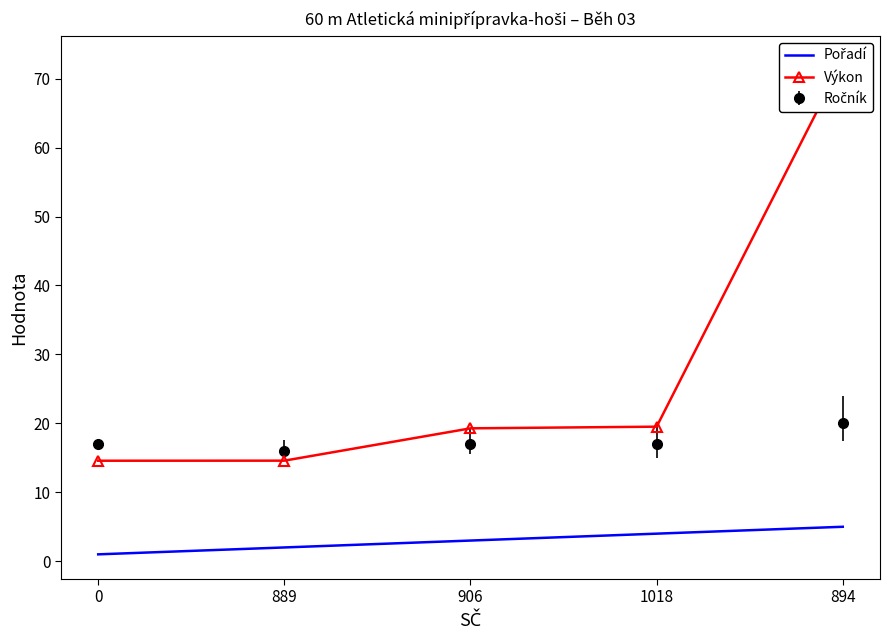

What is the total value across all series at 894?

77.6